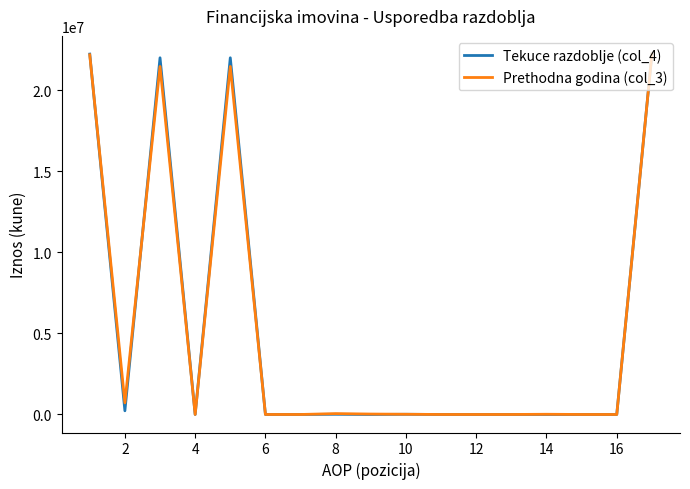

Which series has the largest range (max minus min)?

Tekuce razdoblje (col_4)